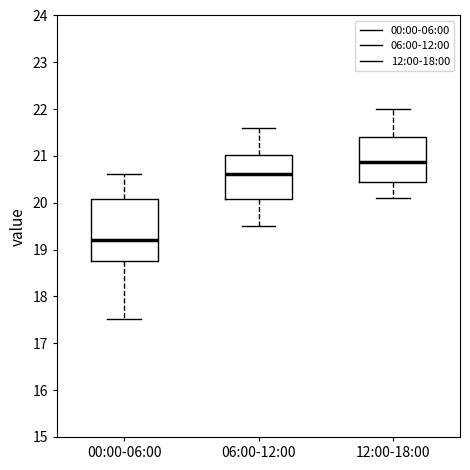

Which box has the highest median line?

12:00-18:00